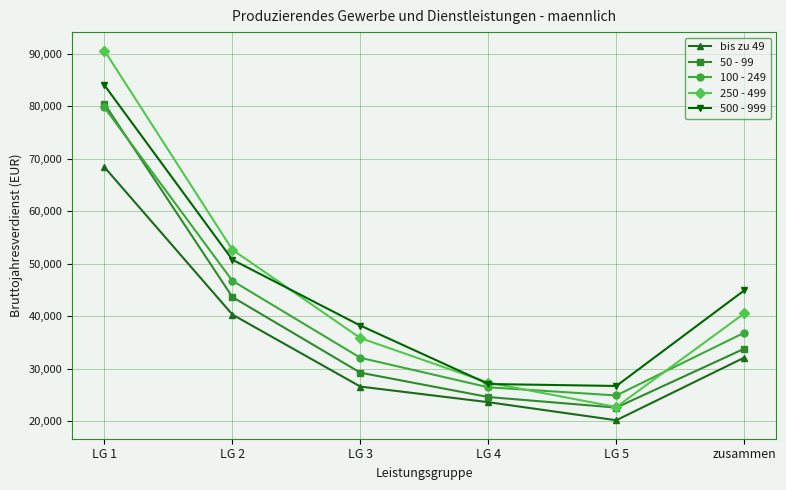

How many interior local valleys does the 50 - 99 series have?

1